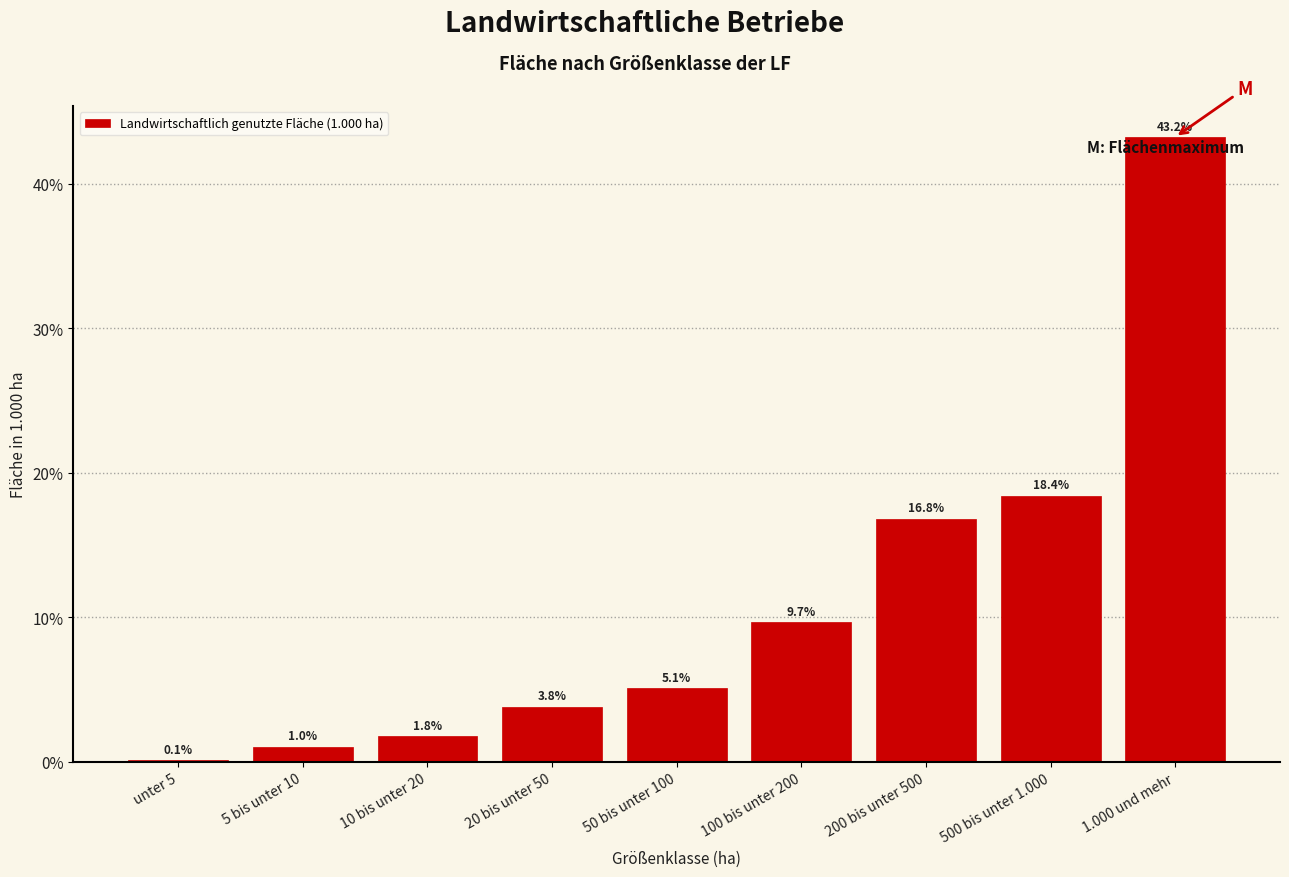

Reading left to right, list all the values displayed in this chart.

unter 5=0.1	5 bis unter 10=1.0	10 bis unter 20=1.8	20 bis unter 50=3.8	50 bis unter 100=5.1	100 bis unter 200=9.7	200 bis unter 500=16.8	500 bis unter 1.000=18.4	1.000 und mehr=43.2